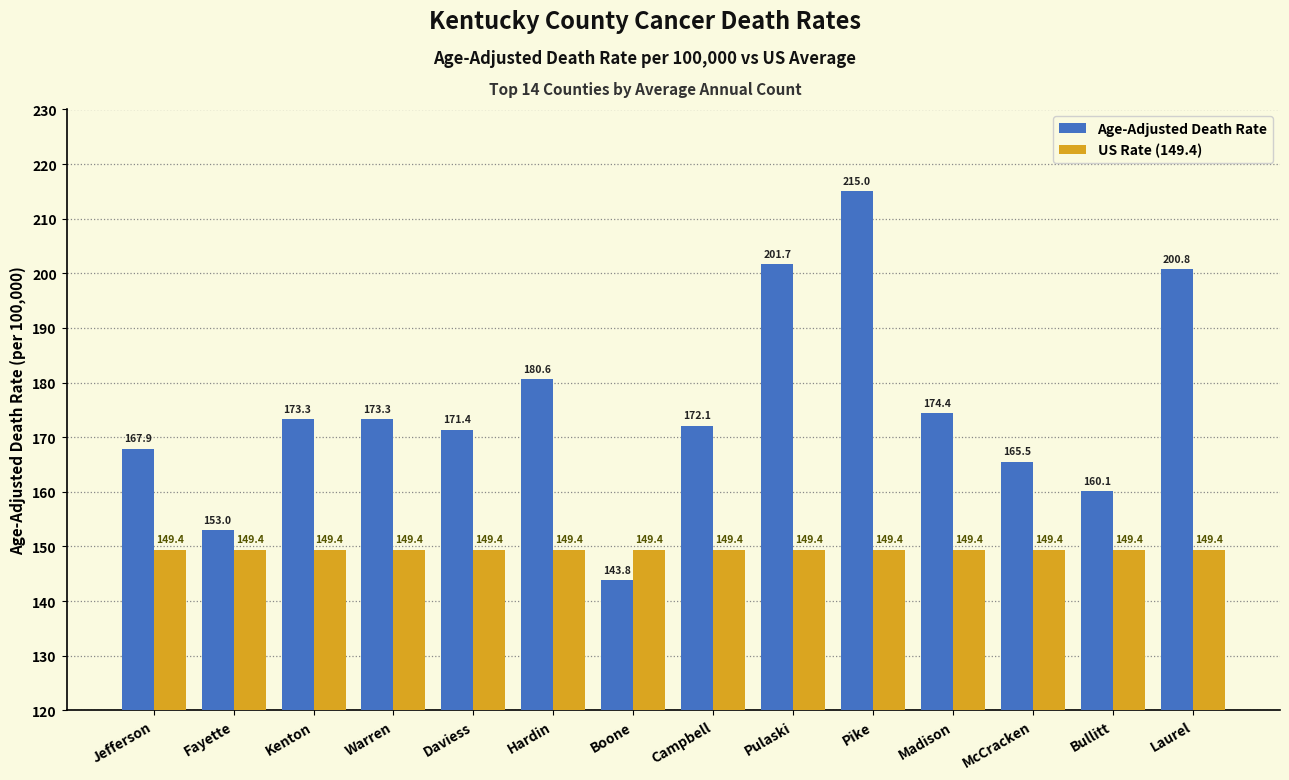

Rank the series by their average value, from lowest to highest.

US Rate (149.4), Age-Adjusted Death Rate